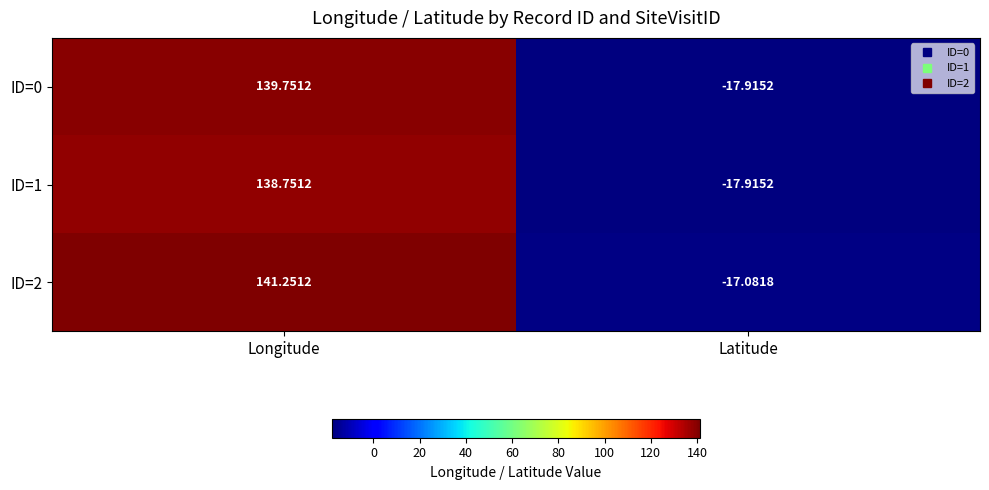

Which category has the highest value across all series?

Longitude